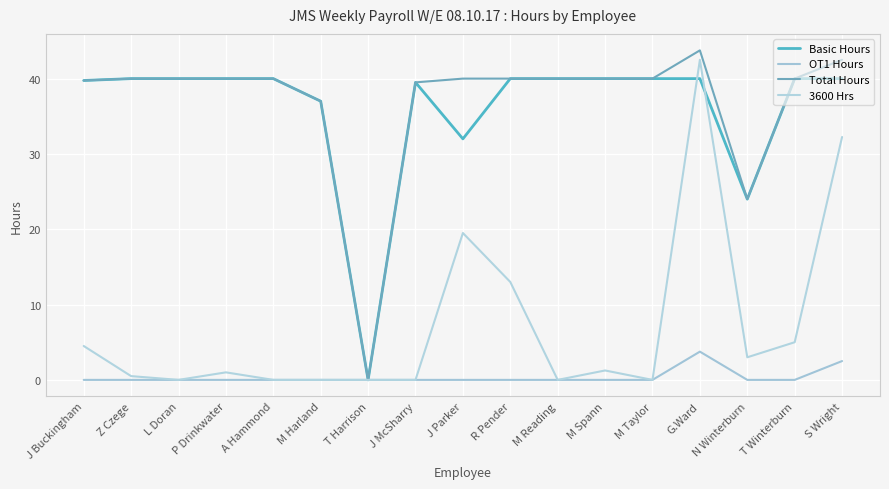

Does the chart display data point markers on the line(s)?

No